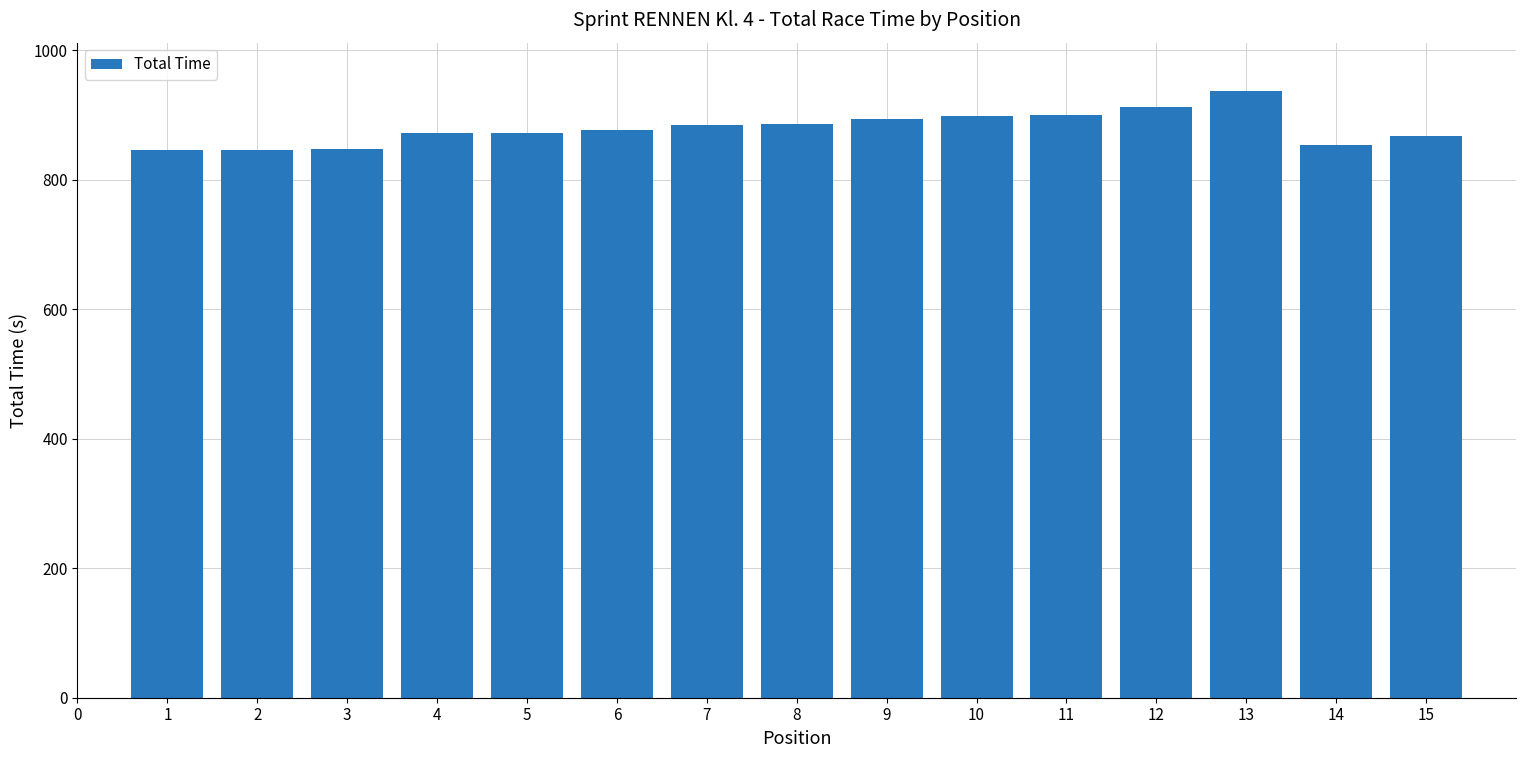

What is the sum of all values?

13189.8